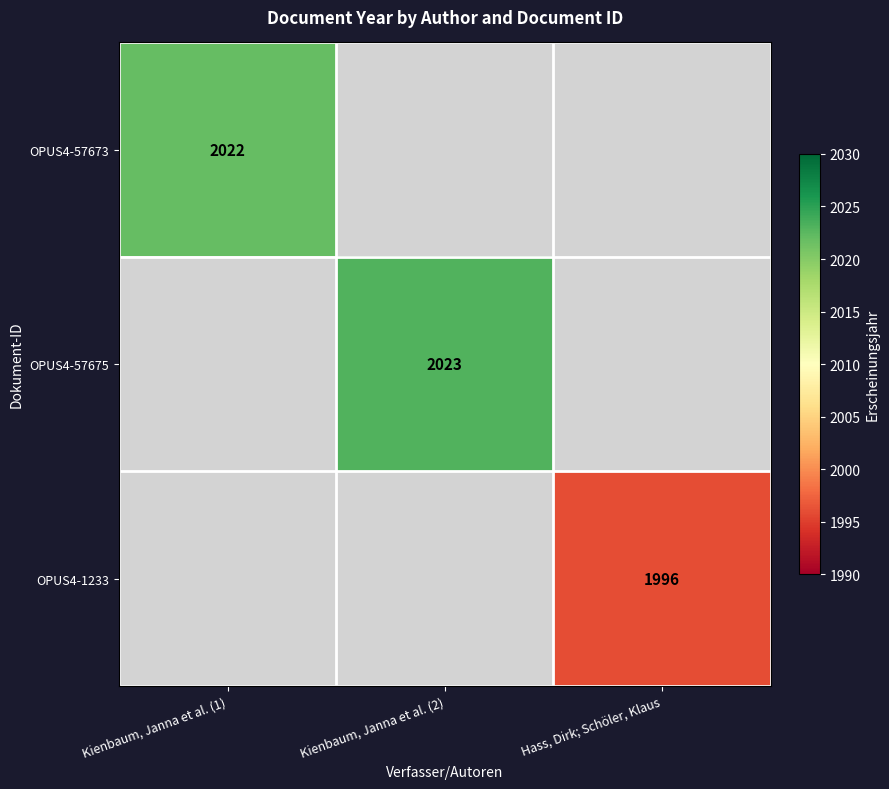

Is the value of OPUS4-57675 at Kienbaum, Janna et al. (2) greater than the value of OPUS4-1233 at Hass, Dirk; Schöler, Klaus?

Yes